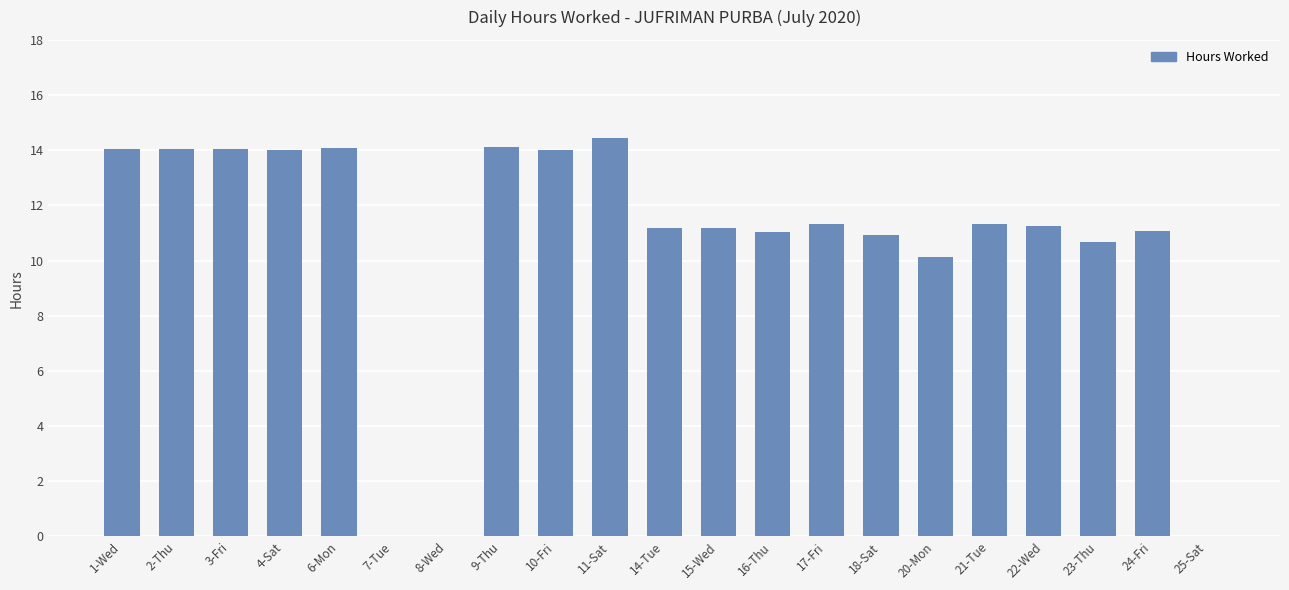

Count the number of categories in the chart.

21